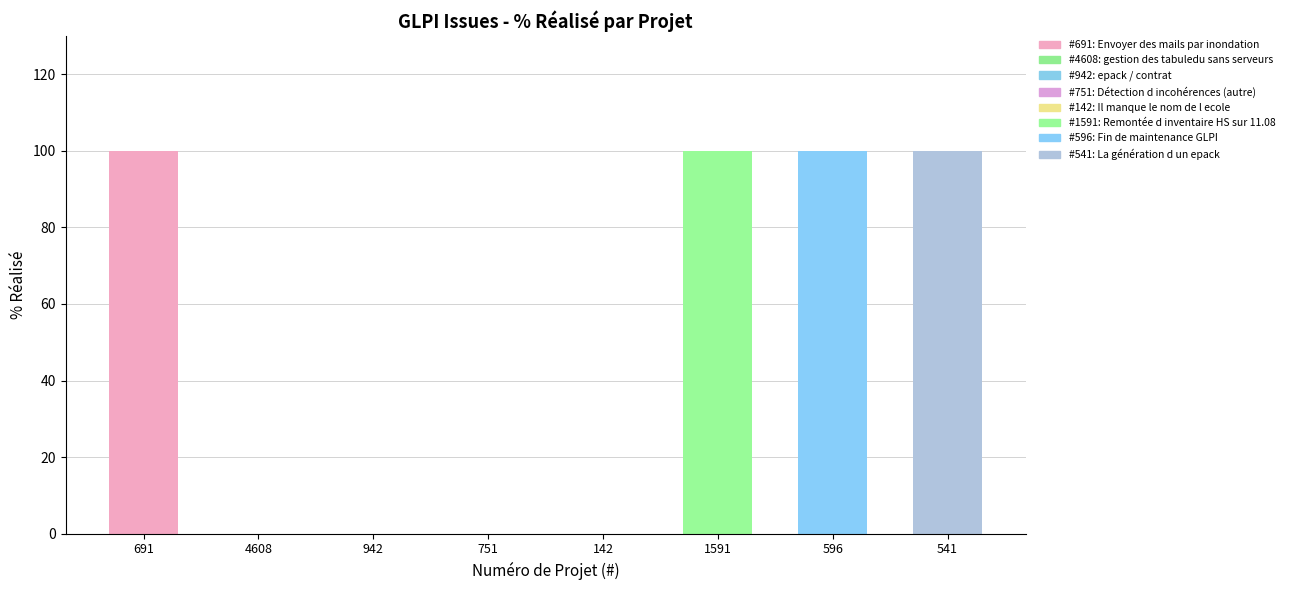

How many values are between 0 and 100?

8